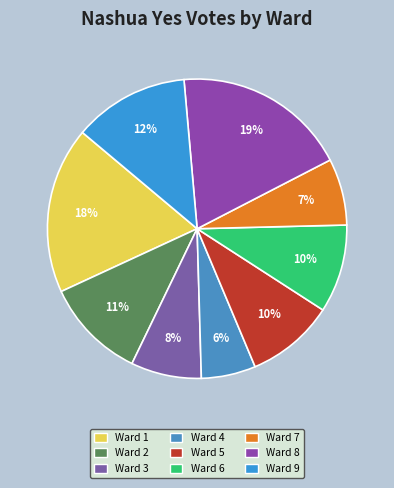

Is there a majority slice in this chart?

No